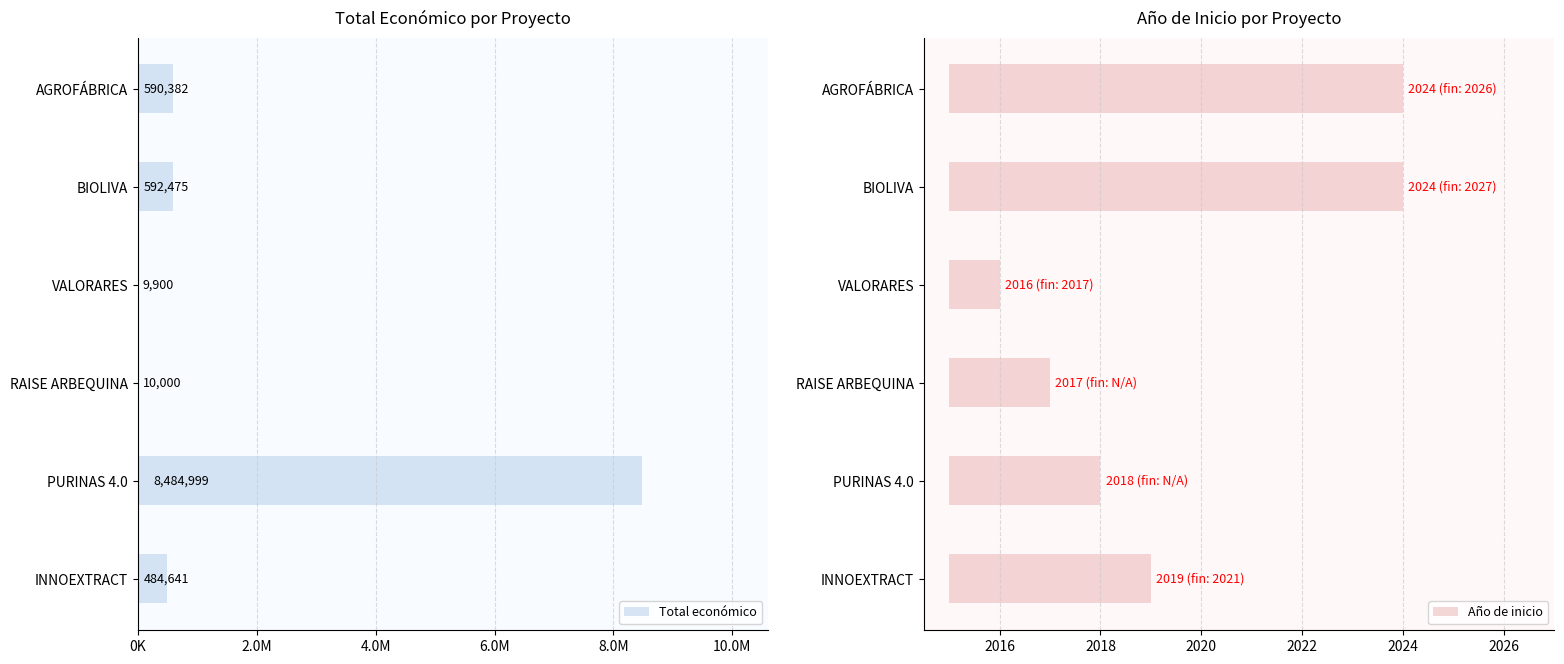

At how many categories does at least one series exceed 7029185?

1